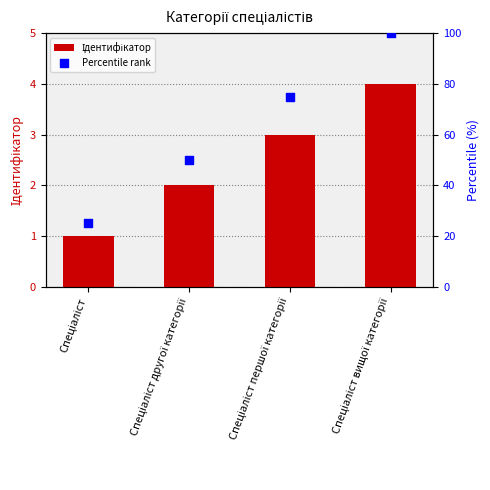

At which category is the sum across all series the highest?

Спеціаліст вищої категорії